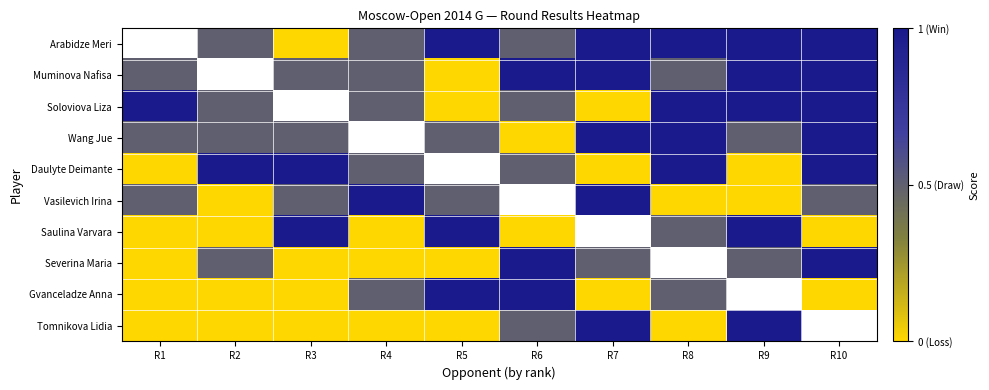

Reading right to left, list all the values displayed in this chart.

Arabidze Meri: R10=1.0	R9=1.0	R8=1.0	R7=1.0	R6=0.5	R5=1.0	R4=0.5	R3=0.0	R2=0.5	R1=-1.0
Muminova Nafisa: R10=1.0	R9=1.0	R8=0.5	R7=1.0	R6=1.0	R5=0.0	R4=0.5	R3=0.5	R2=-1.0	R1=0.5
Soloviova Liza: R10=1.0	R9=1.0	R8=1.0	R7=0.0	R6=0.5	R5=0.0	R4=0.5	R3=-1.0	R2=0.5	R1=1.0
Wang Jue: R10=1.0	R9=0.5	R8=1.0	R7=1.0	R6=0.0	R5=0.5	R4=-1.0	R3=0.5	R2=0.5	R1=0.5
Daulyte Deimante: R10=1.0	R9=0.0	R8=1.0	R7=0.0	R6=0.5	R5=-1.0	R4=0.5	R3=1.0	R2=1.0	R1=0.0
Vasilevich Irina: R10=0.5	R9=0.0	R8=0.0	R7=1.0	R6=-1.0	R5=0.5	R4=1.0	R3=0.5	R2=0.0	R1=0.5
Saulina Varvara: R10=0.0	R9=1.0	R8=0.5	R7=-1.0	R6=0.0	R5=1.0	R4=0.0	R3=1.0	R2=0.0	R1=0.0
Severina Maria: R10=1.0	R9=0.5	R8=-1.0	R7=0.5	R6=1.0	R5=0.0	R4=0.0	R3=0.0	R2=0.5	R1=0.0
Gvanceladze Anna: R10=0.0	R9=-1.0	R8=0.5	R7=0.0	R6=1.0	R5=1.0	R4=0.5	R3=0.0	R2=0.0	R1=0.0
Tomnikova Lidia: R10=-1.0	R9=1.0	R8=0.0	R7=1.0	R6=0.5	R5=0.0	R4=0.0	R3=0.0	R2=0.0	R1=0.0